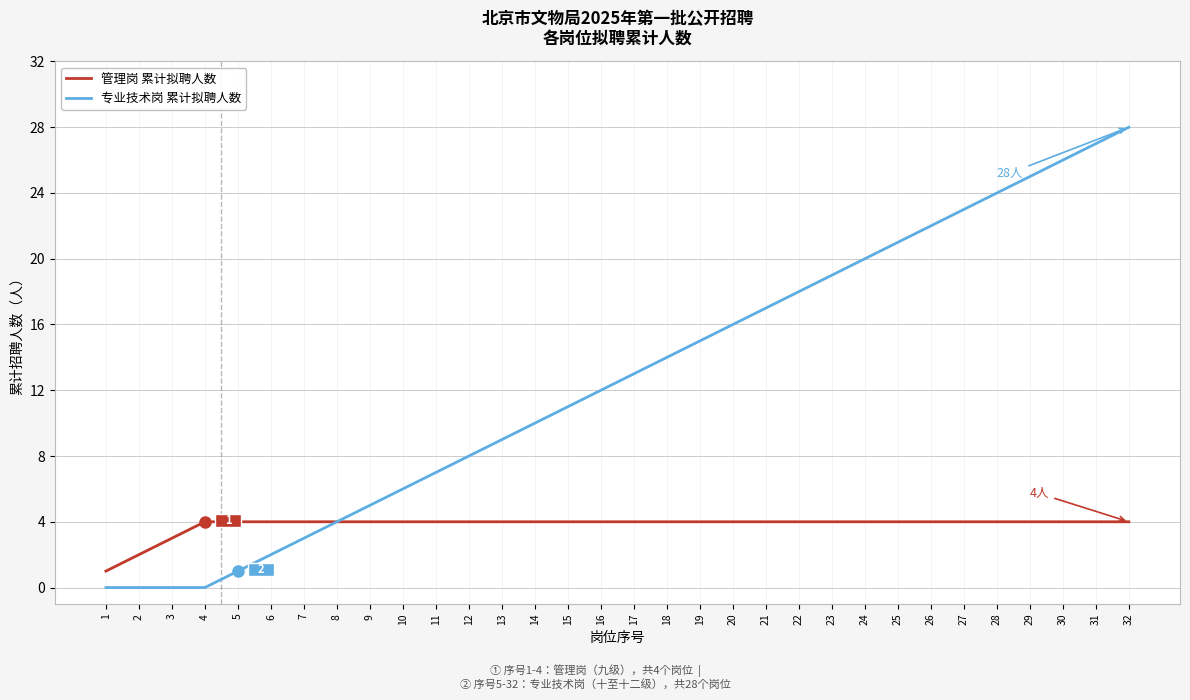

What is the difference between the maximum and minimum values in the 专业技术岗 累计拟聘人数 series?

28